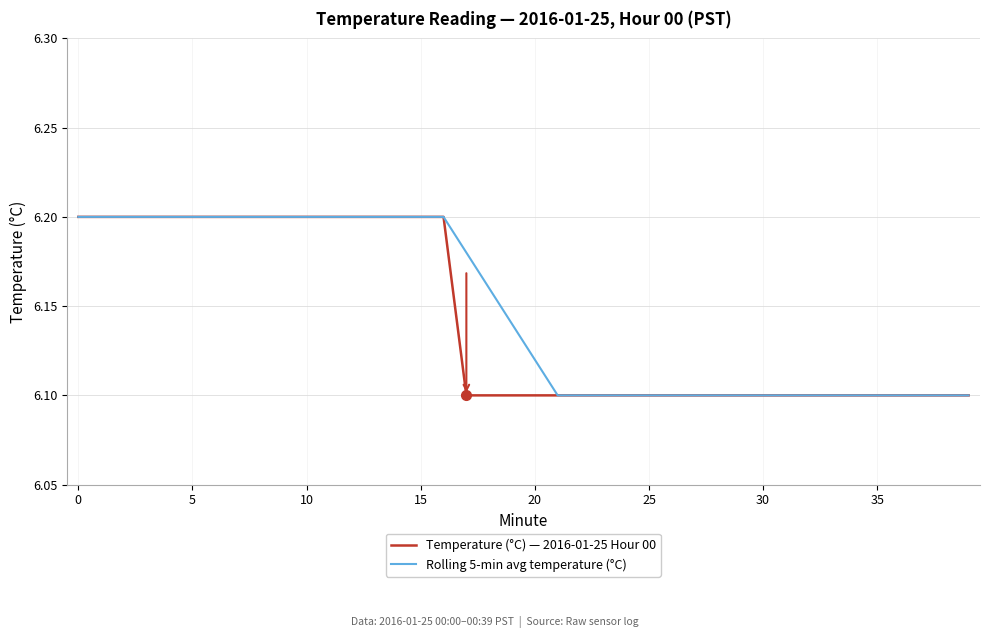

At how many categories does at least one series exceed 6?

40